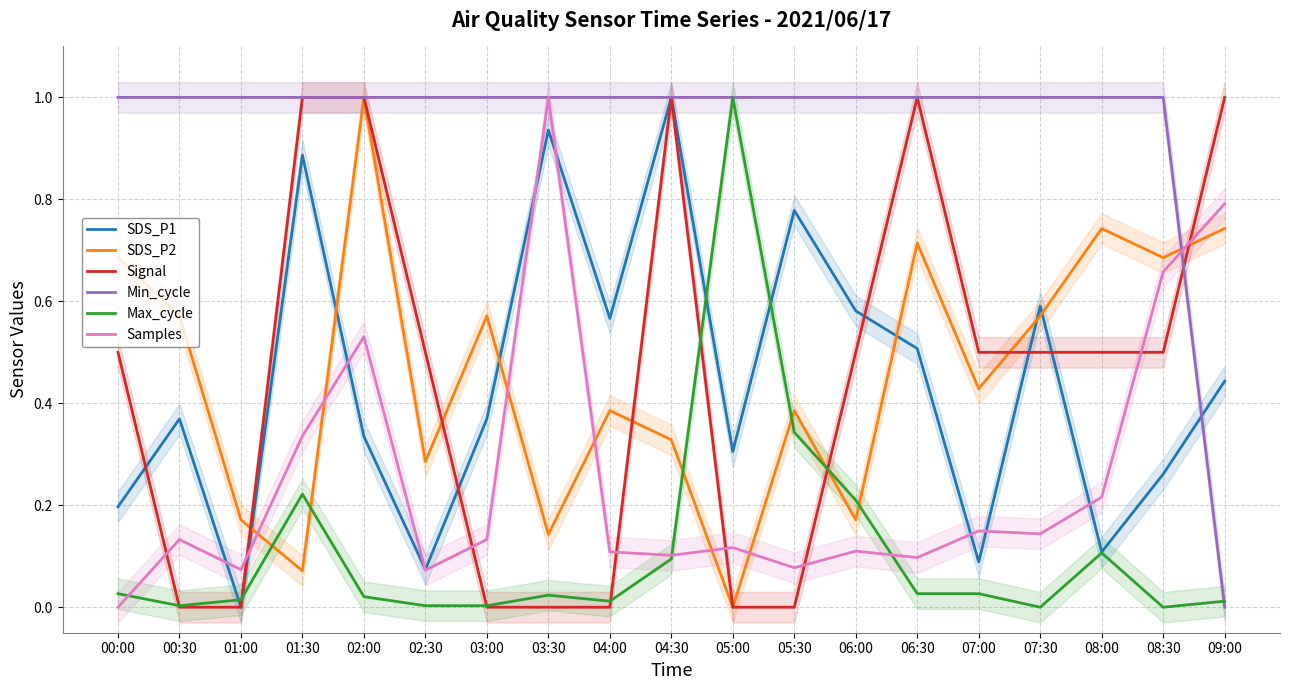

What is the label of the 19th point from the right?

00:00